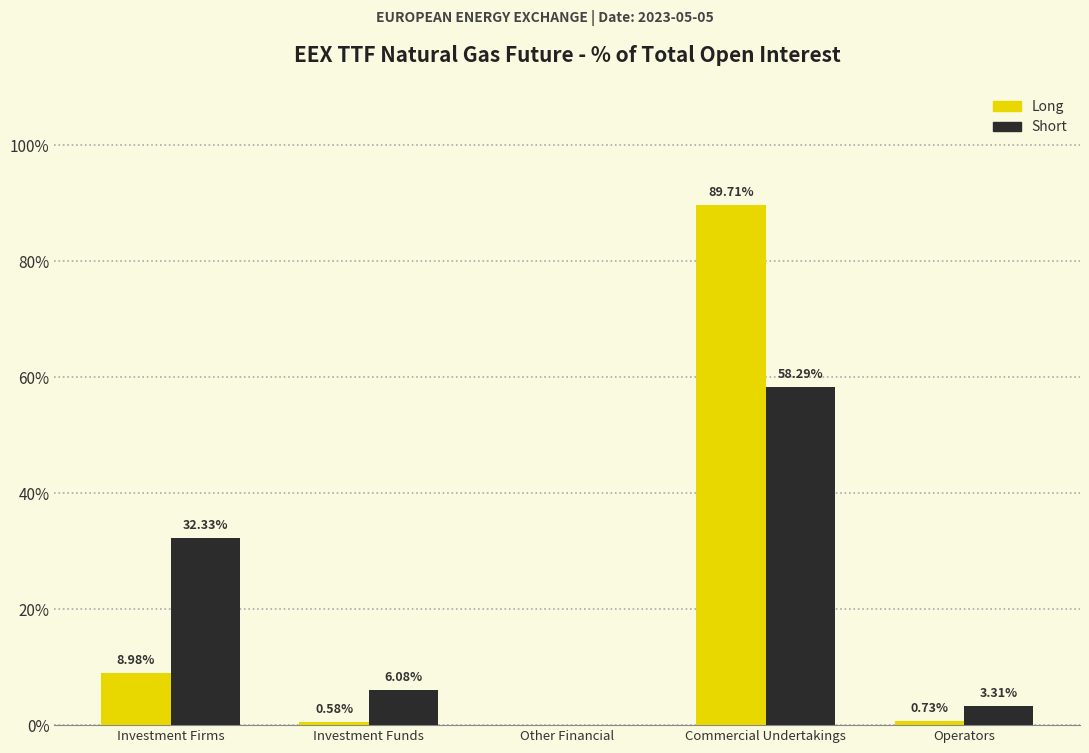

Where is Short nearest to the value 29?

Investment Firms